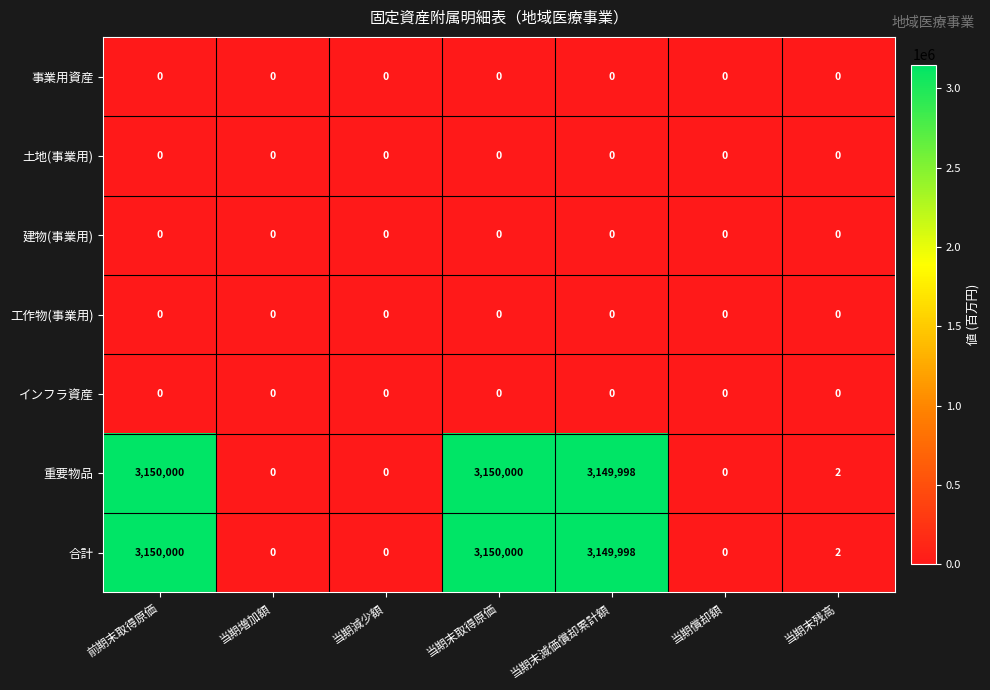

The value of 合計 at 当期増加額 is 1612535. True or false?

False